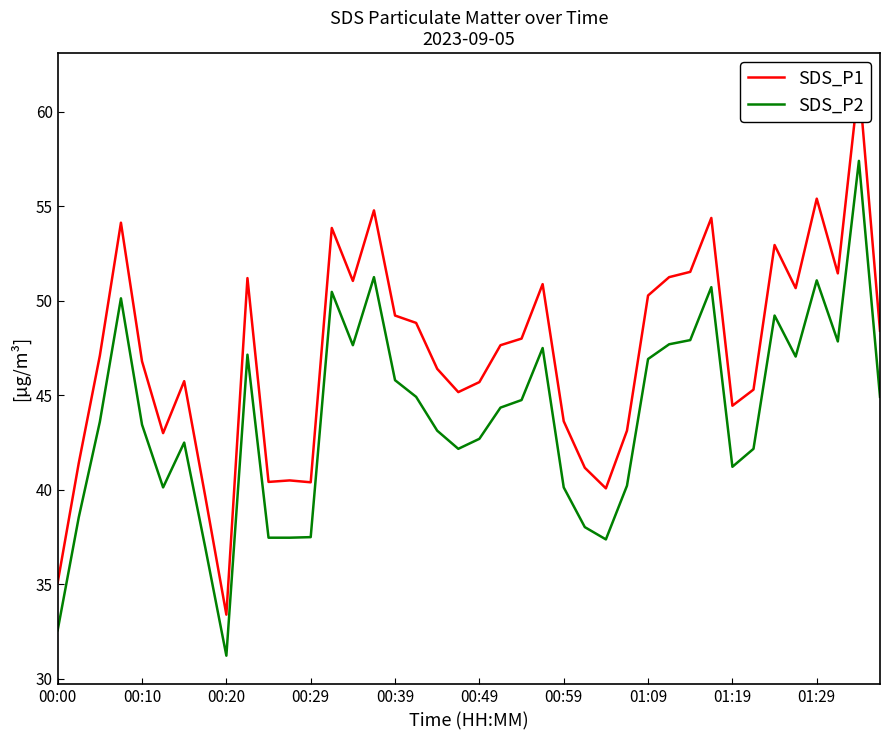

How many data points in SDS_P1 are less than 47?

19